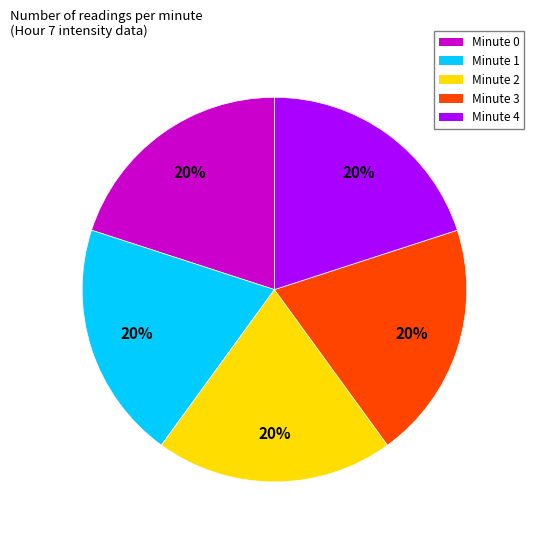

To the nearest percent, what is the average slice percentage?

20%